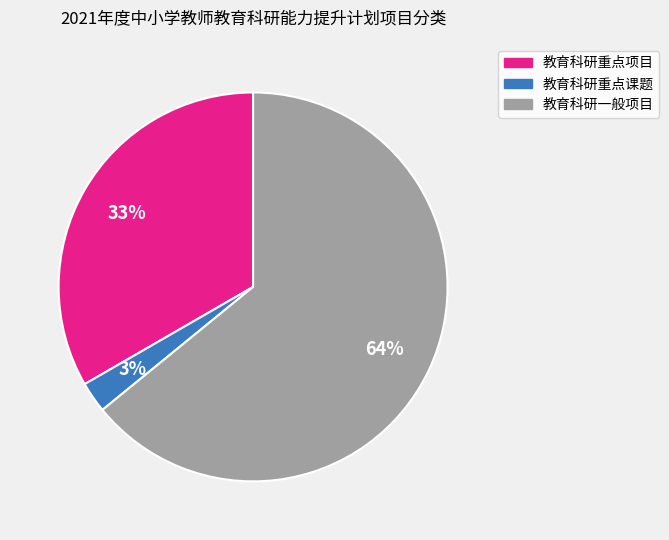

Do 教育科研一般项目 and 教育科研重点课题 together represent more than half of the pie?

Yes